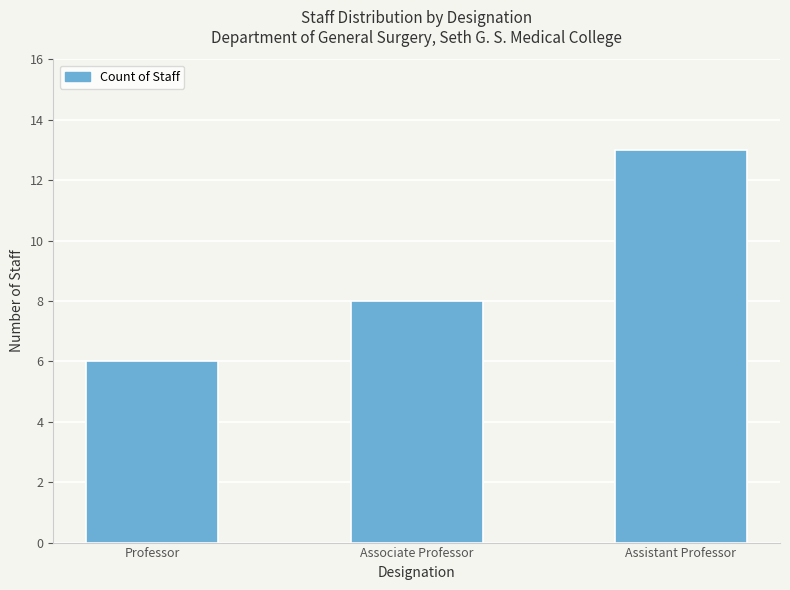

Reading right to left, what are all the values shown in this chart?

Assistant Professor=13	Associate Professor=8	Professor=6